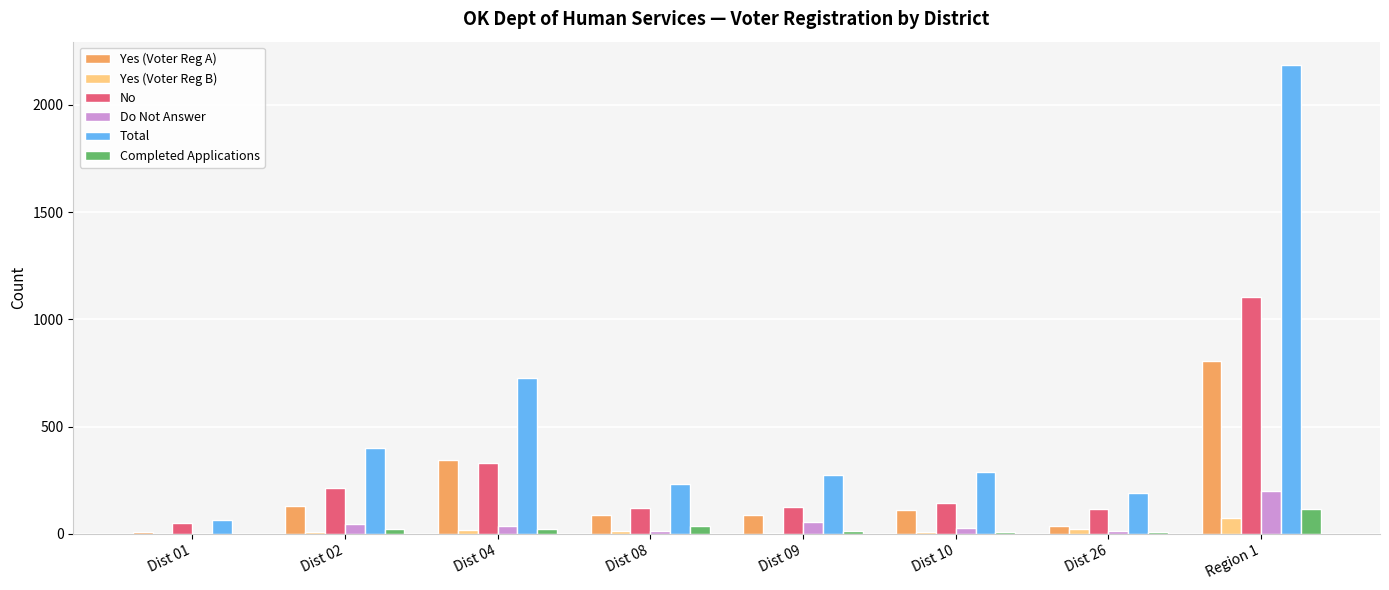

Which series changed the most between Dist 02 and Region 1?

Total